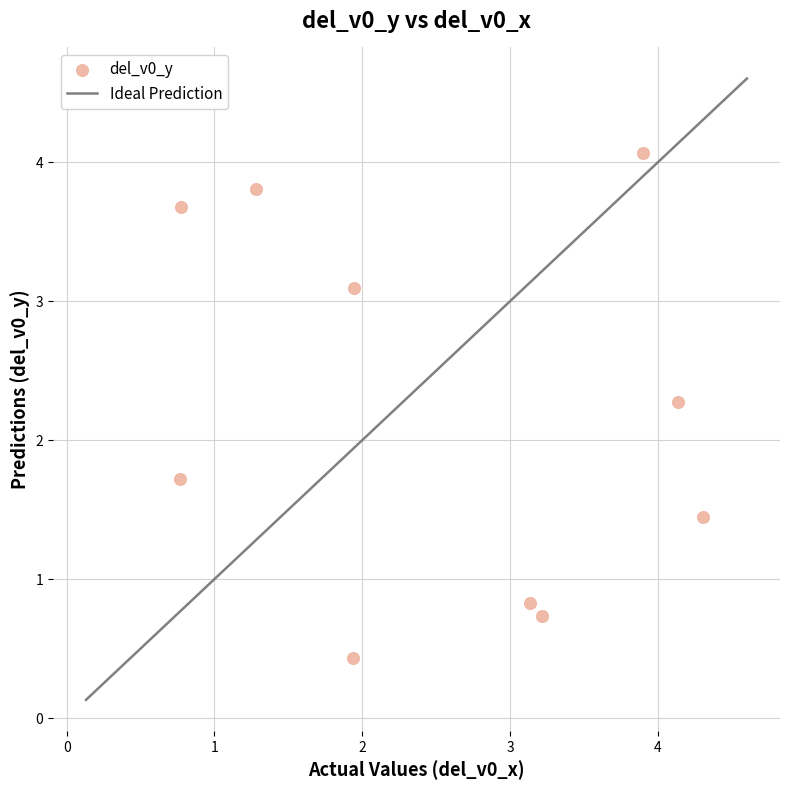

What is the range of Y values (max minus min)?

3.6